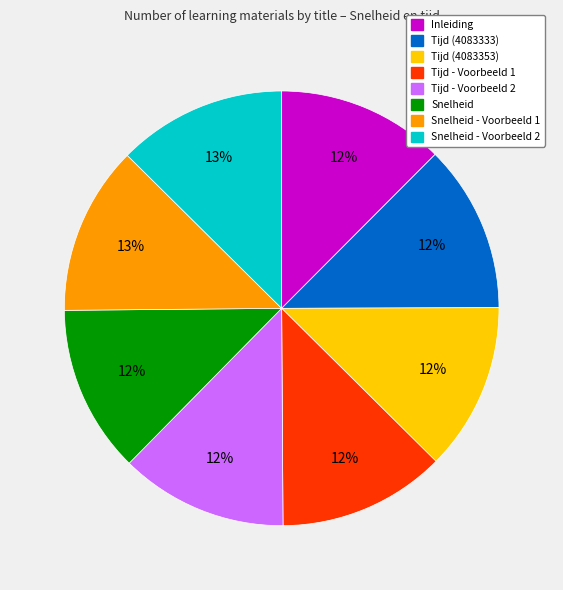

Does any single category account for the majority?

No